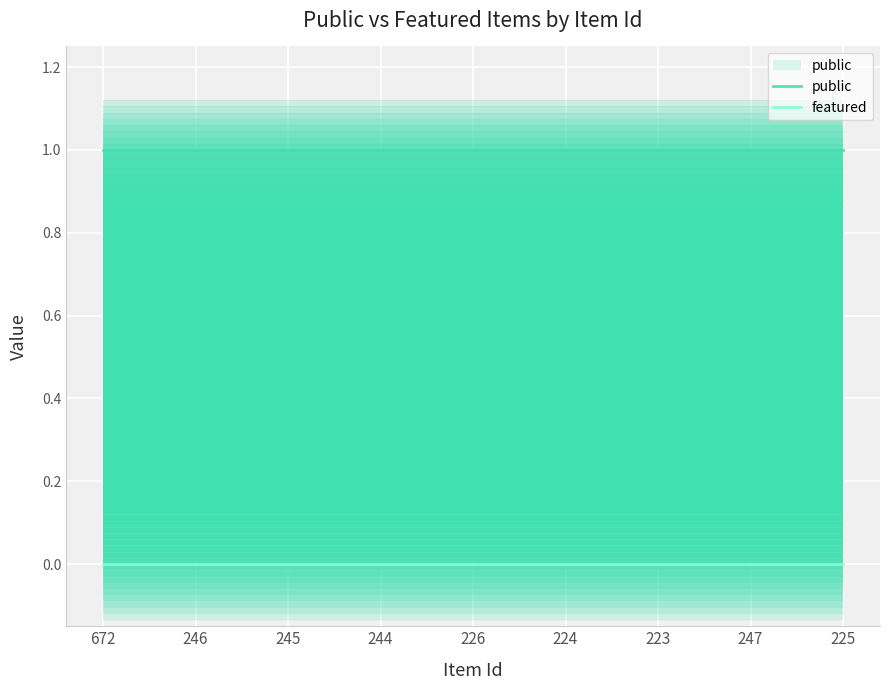

Rank the series by their maximum value, from highest to lowest.

public, featured